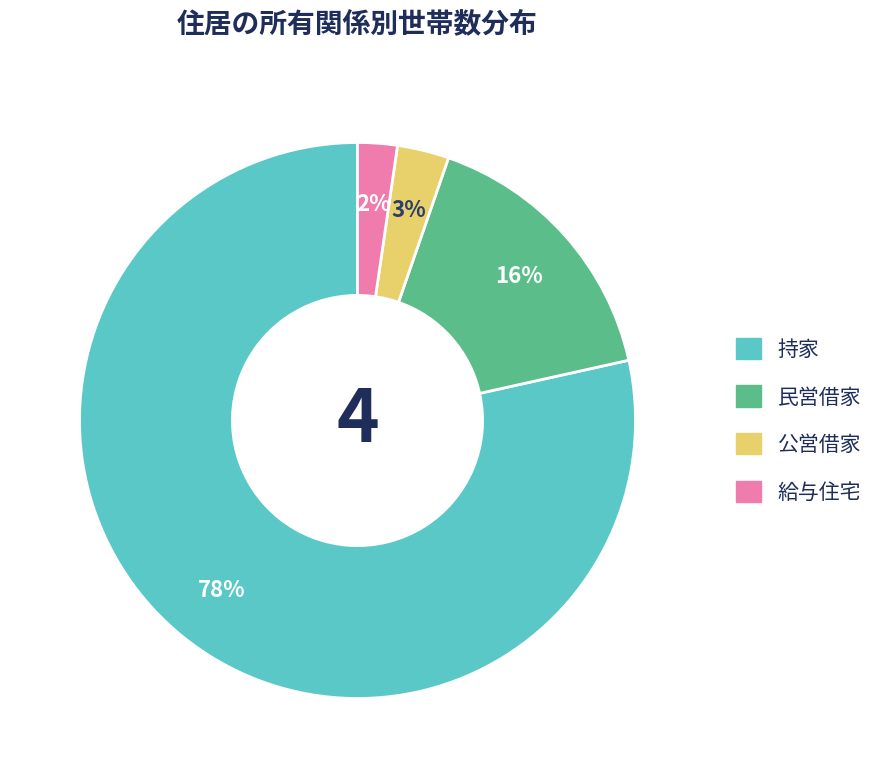

Count the number of slices in the pie.

4